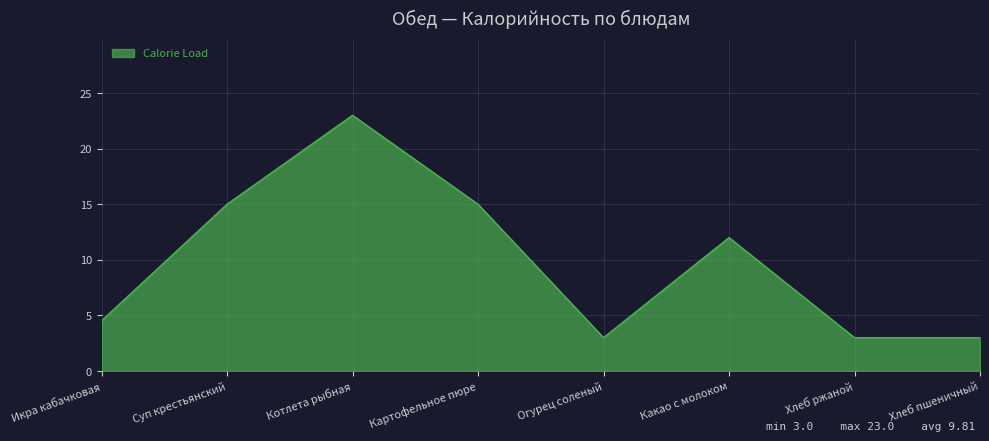

What is the change in value from Какао с молоком to Хлеб пшеничный?

-9.0